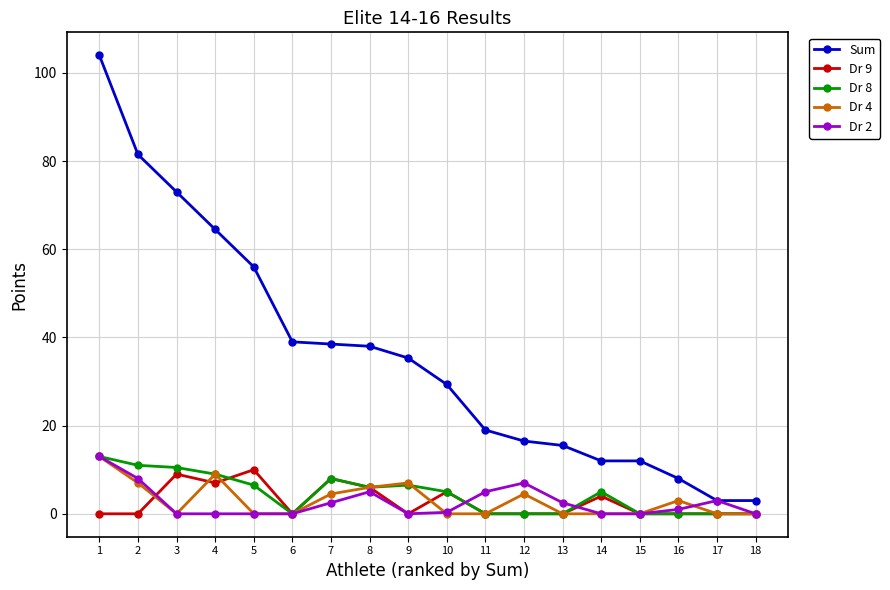

At which category is the sum across all series the highest?

1